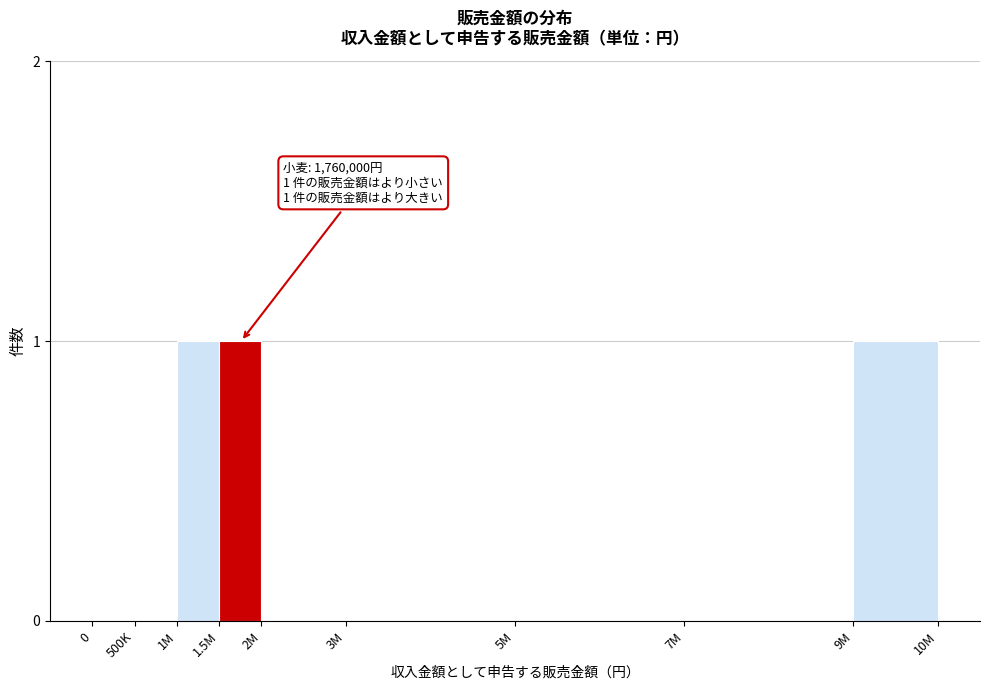

Reading left to right, extract all data points from this chart.

0=0	500K=0	1M=1	1.5M=1	2M=0	3M=0	5M=0	7M=0	9M=1